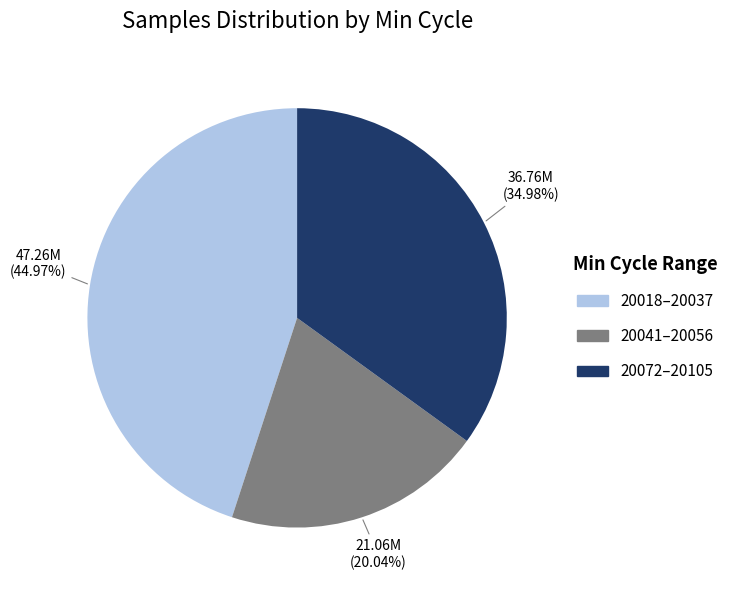

Is there a majority slice in this chart?

No